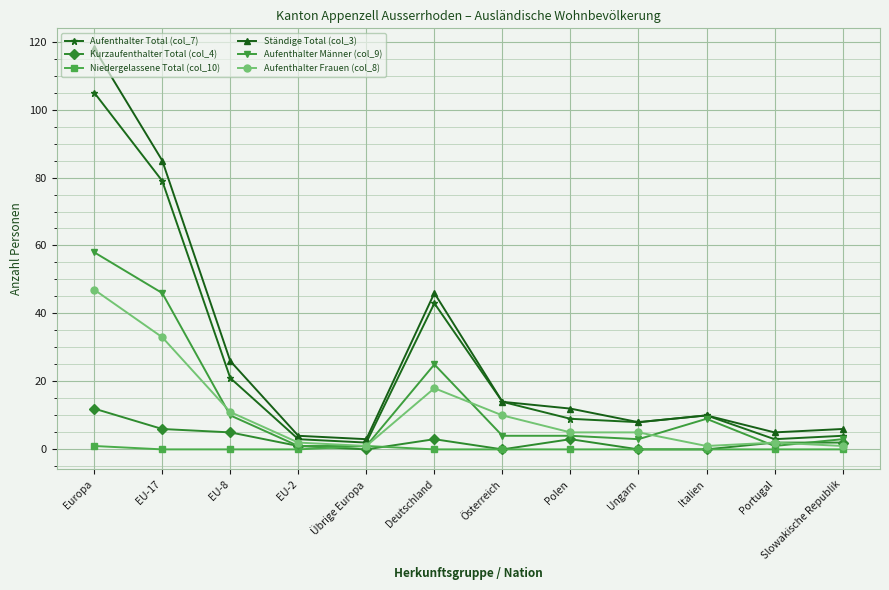

True or false: Ständige Total (col_3) and Aufenthalter Frauen (col_8) intersect in this chart.

False